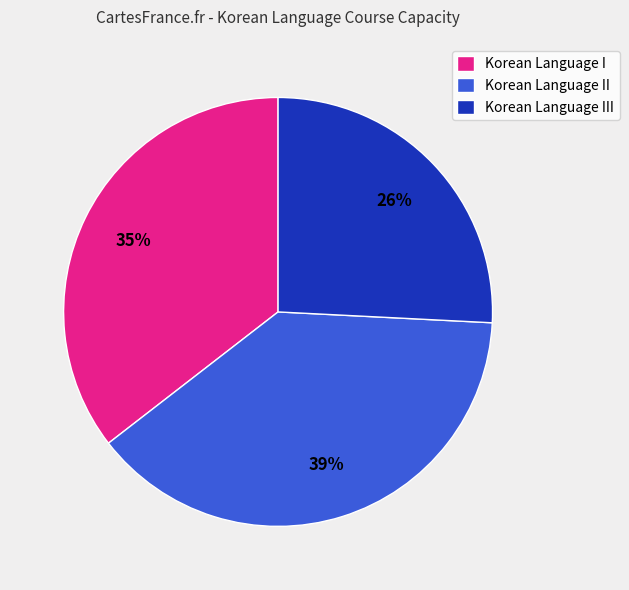

Is there a majority slice in this chart?

No